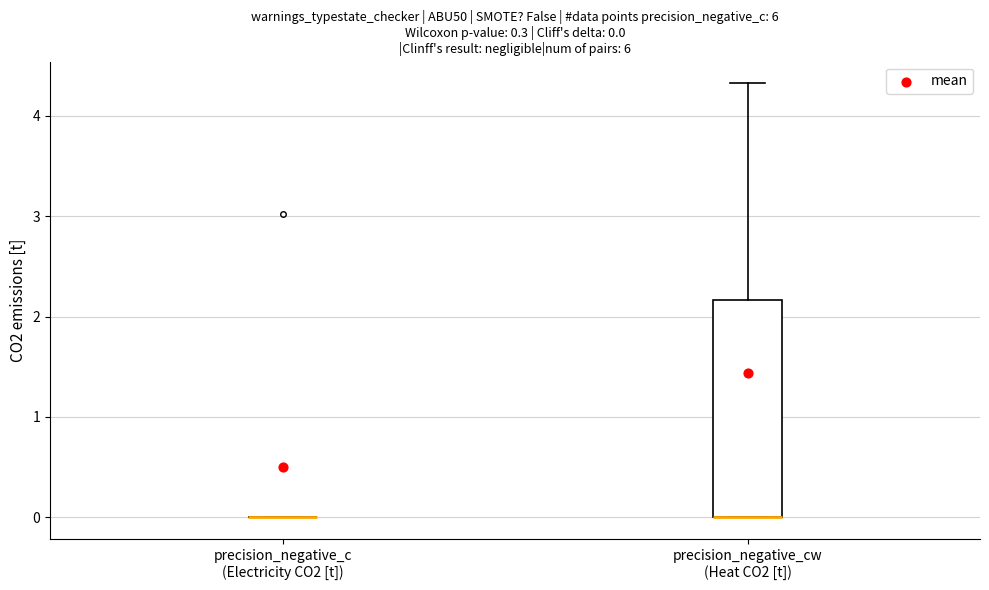

Which box is the tallest, from its lower edge to its upper edge?

precision_negative_cw (Heat CO2 [t])